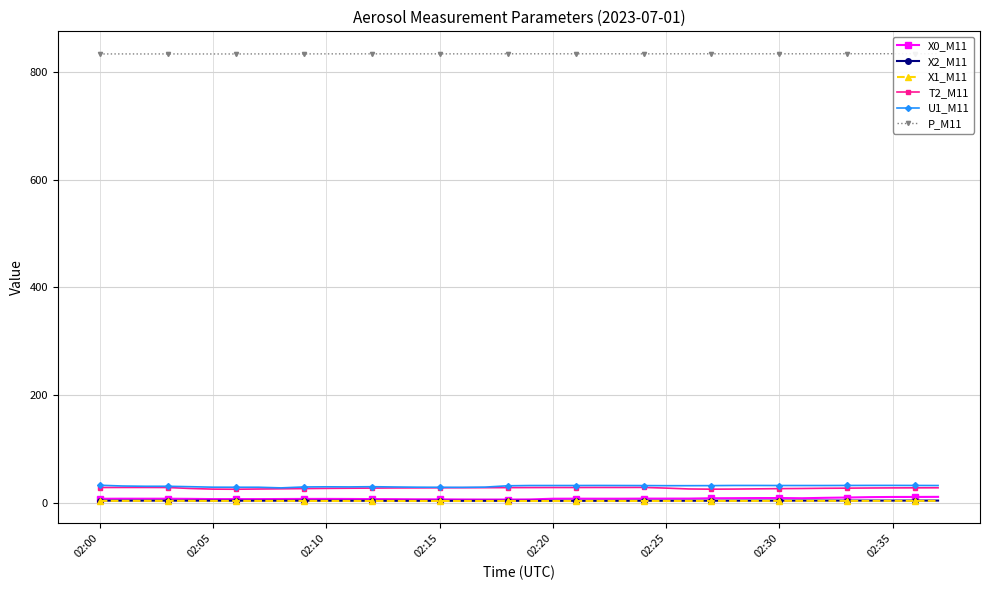

What is the maximum value shown in the chart?

834.0